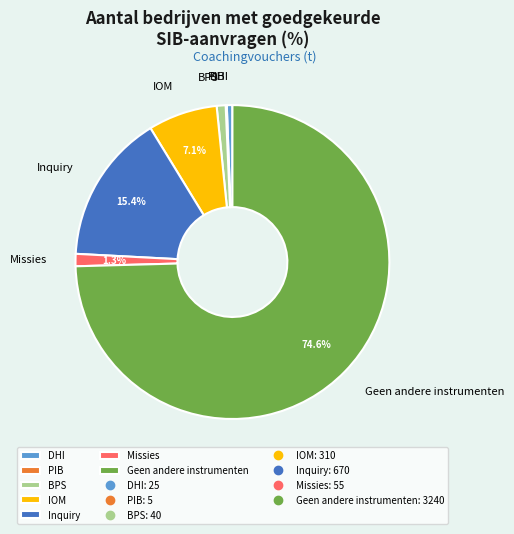

Which has a higher value, Geen andere instrumenten or Inquiry?

Geen andere instrumenten